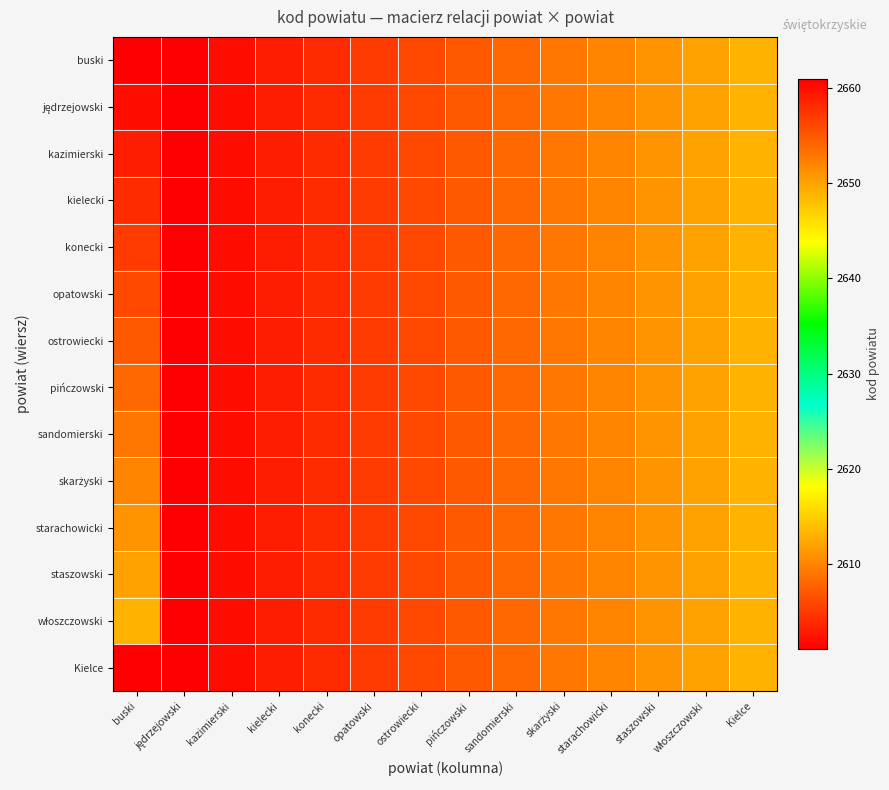

What is the total value across all series at staszowski?

36554